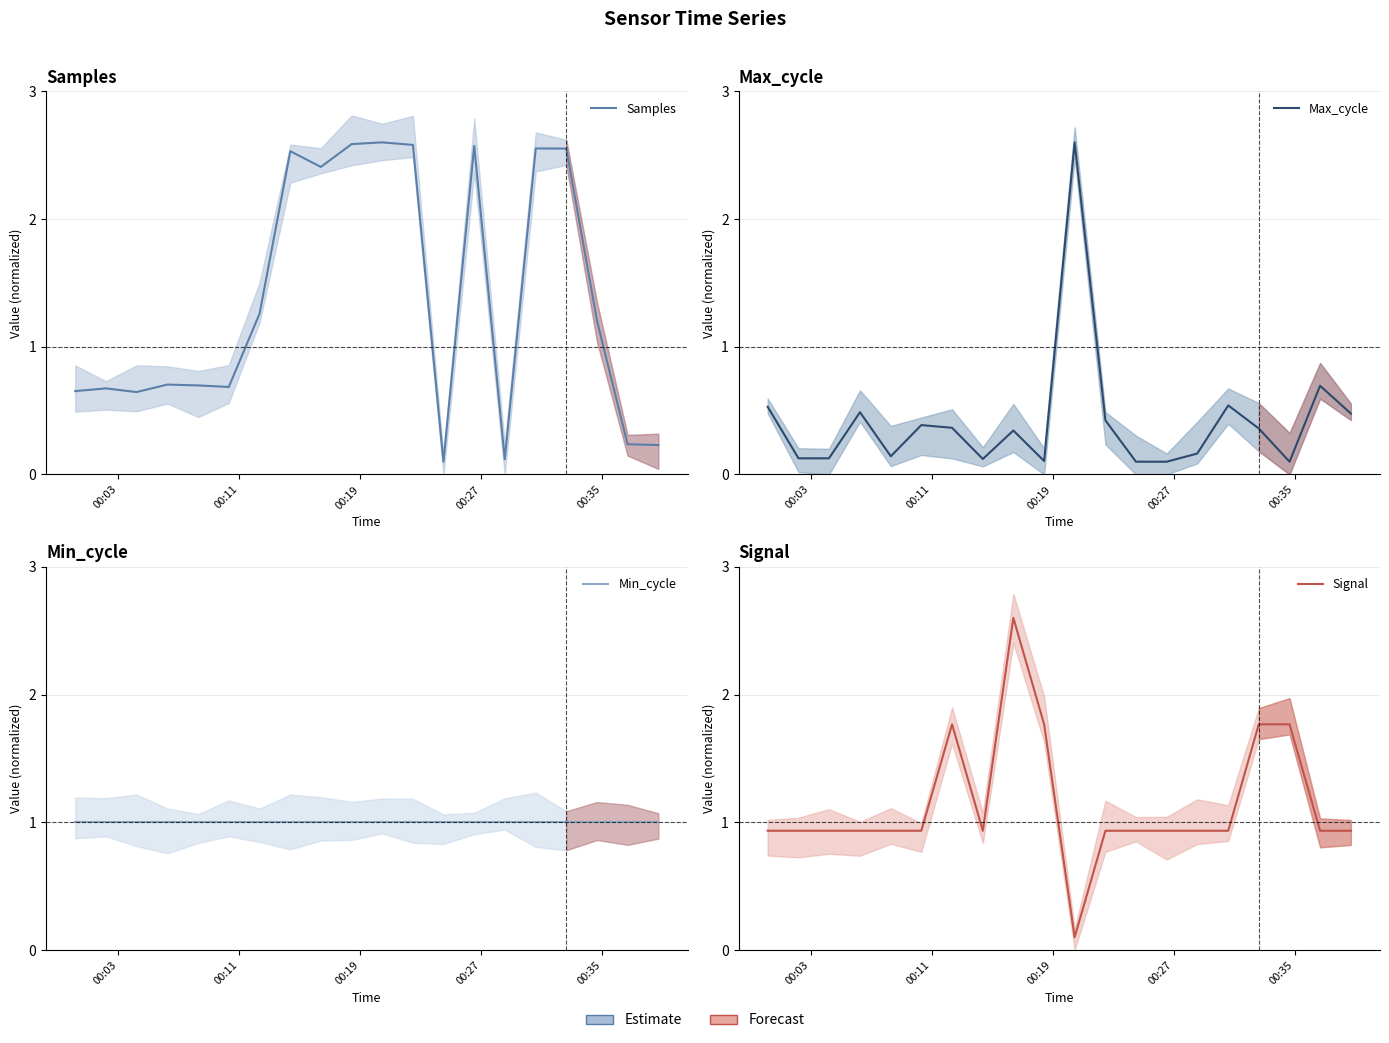

Which series has the widest spread of values?

Samples